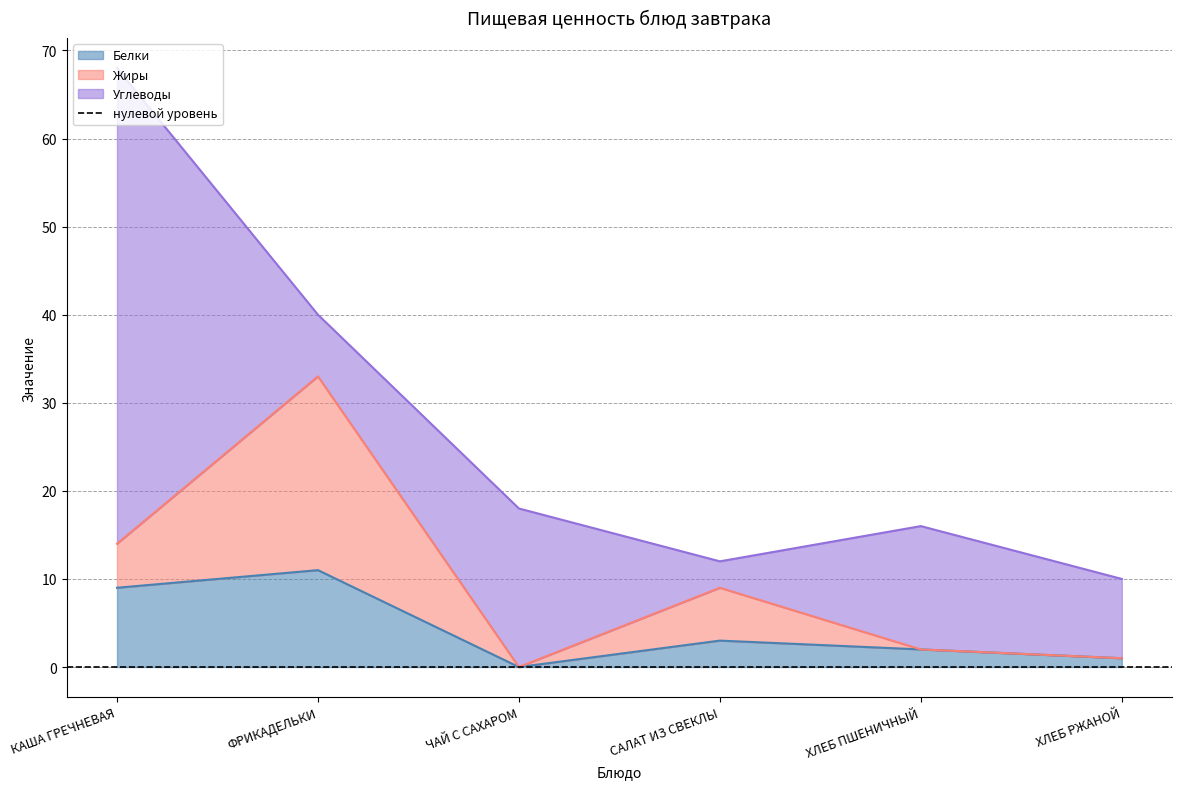

True or false: Жиры and Белки cross at least once.

False